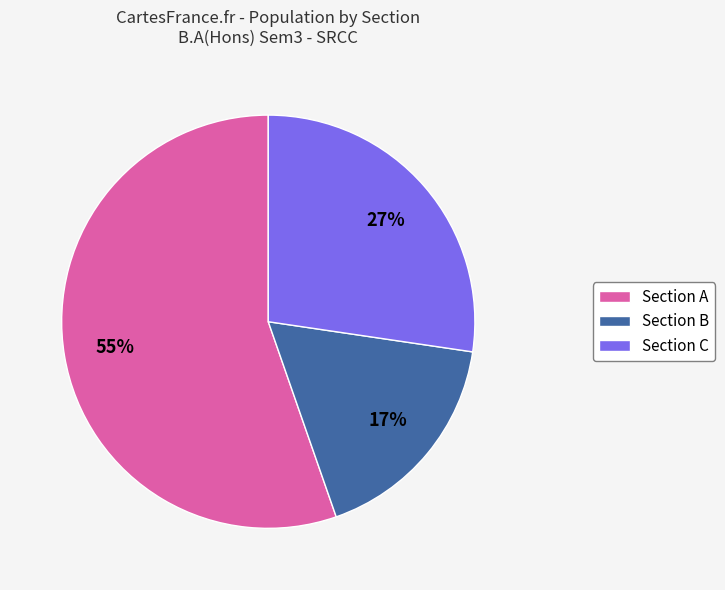

Count the number of slices in the pie.

3